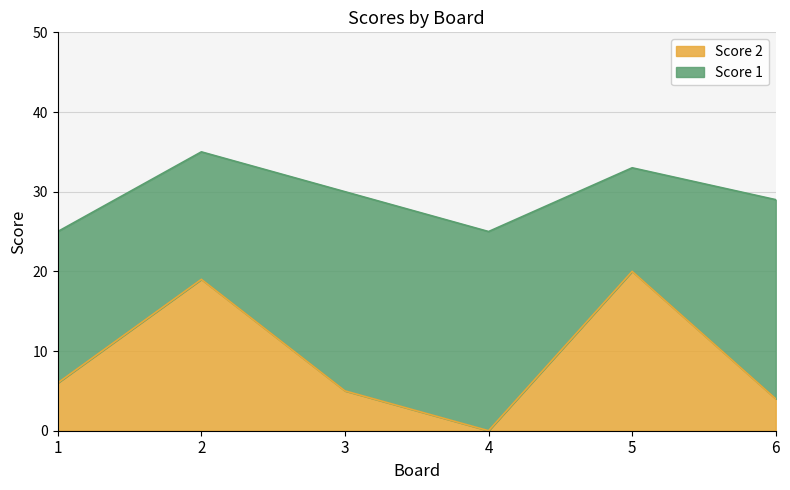

What is the difference between the maximum and minimum values?

20